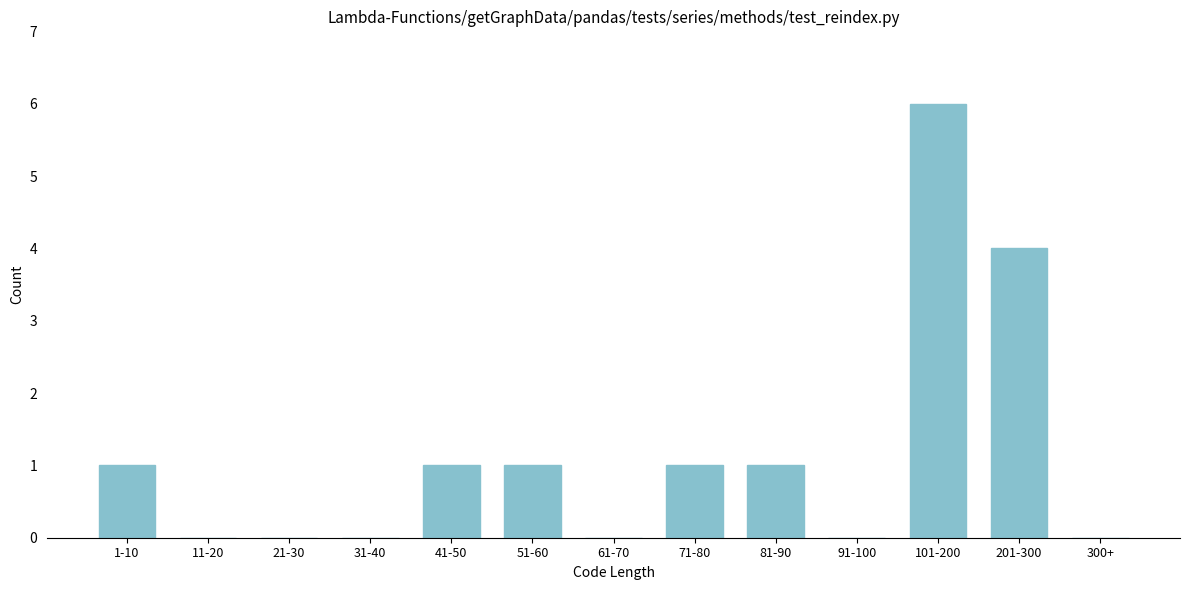

Reading right to left, what are all the values shown in this chart?

300+=0	201-300=4	101-200=6	91-100=0	81-90=1	71-80=1	61-70=0	51-60=1	41-50=1	31-40=0	21-30=0	11-20=0	1-10=1